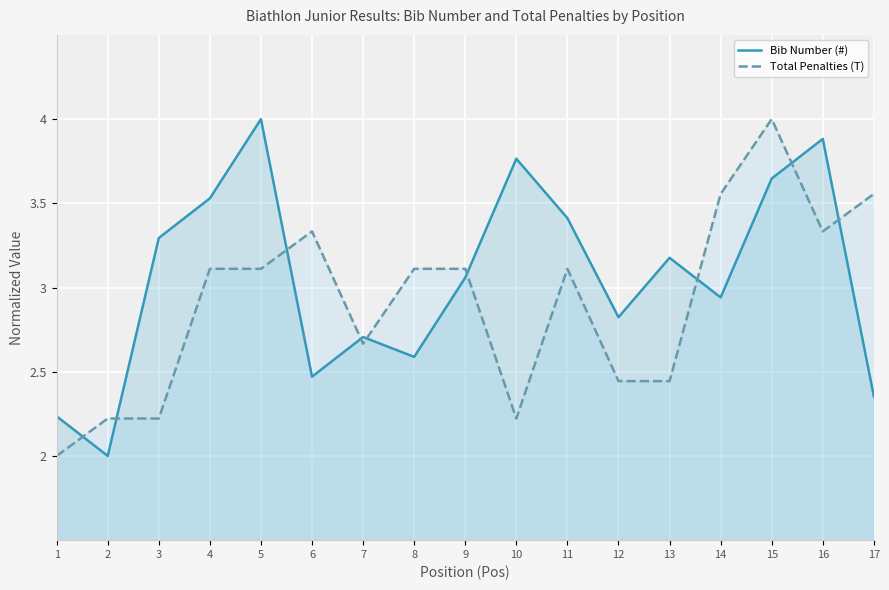

What is the minimum value for Total Penalties (T)?

2.0